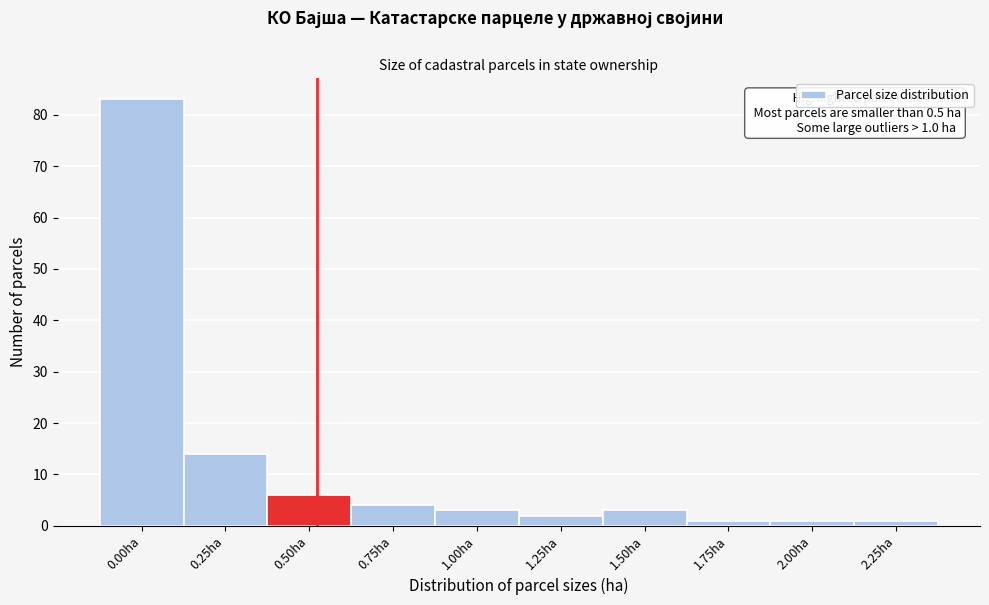

Reading left to right, list all the values displayed in this chart.

83	14	6	4	3	2	3	1	1	1